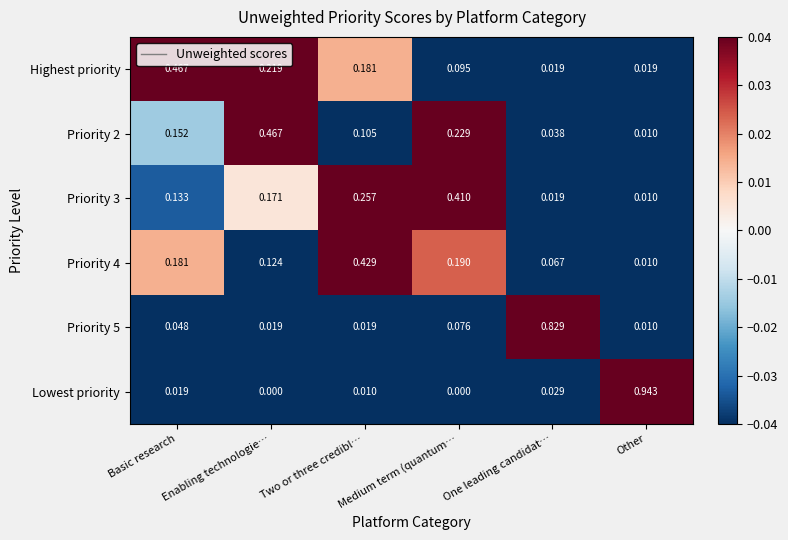

Is the value of Priority 4 at Two or three credibl… greater than the value of Lowest priority at Other?

No